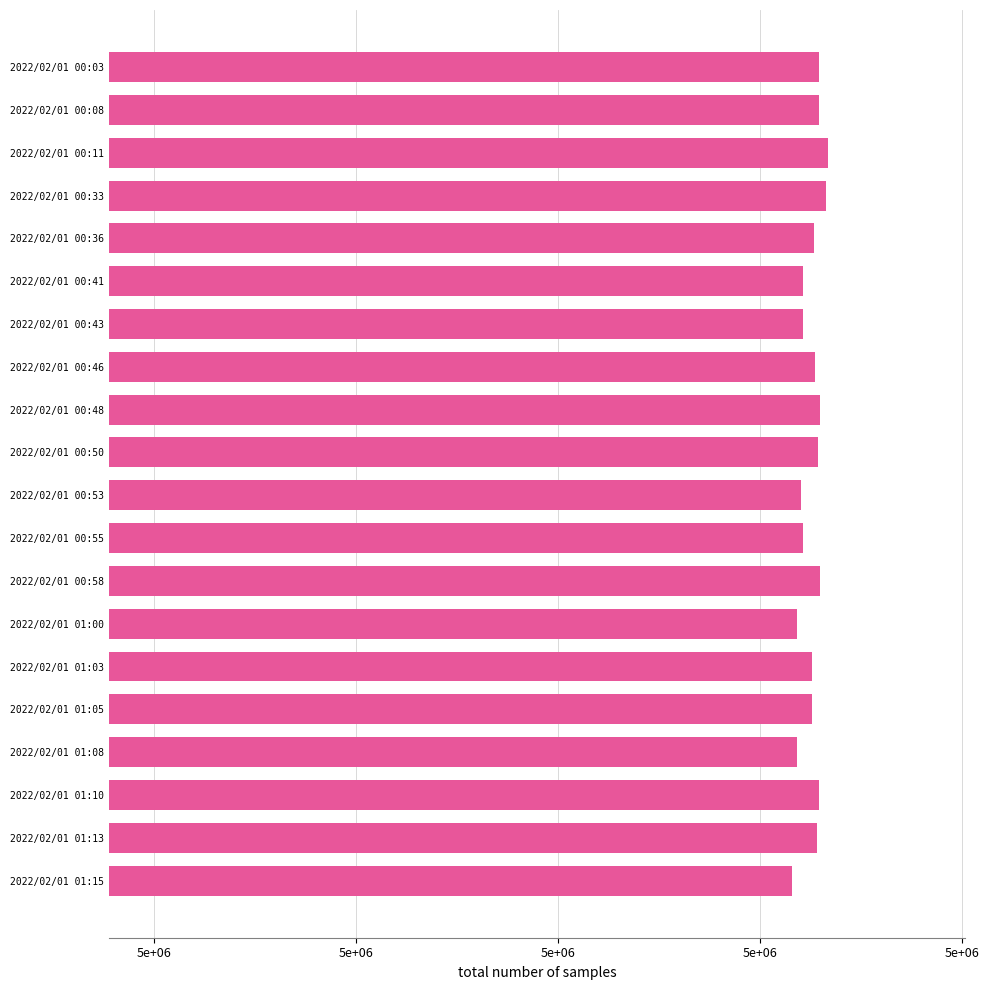

Are the bars horizontal?

Yes